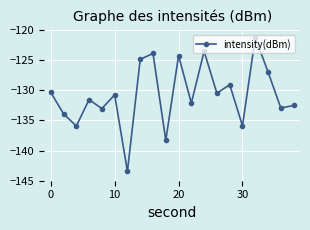

What is the minimum value shown in the chart?

-143.4